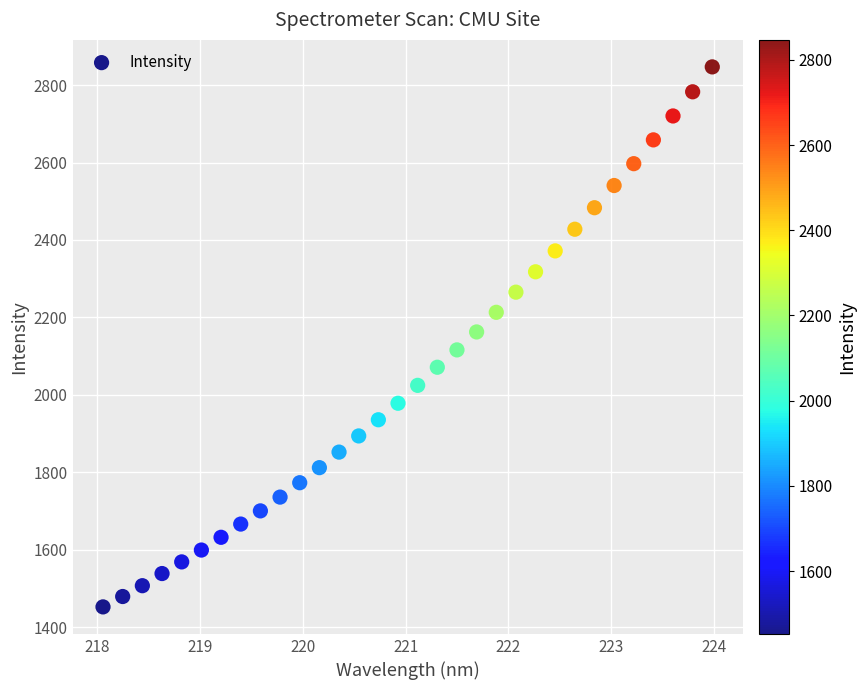

What is the range of Y values (max minus min)?

1394.3